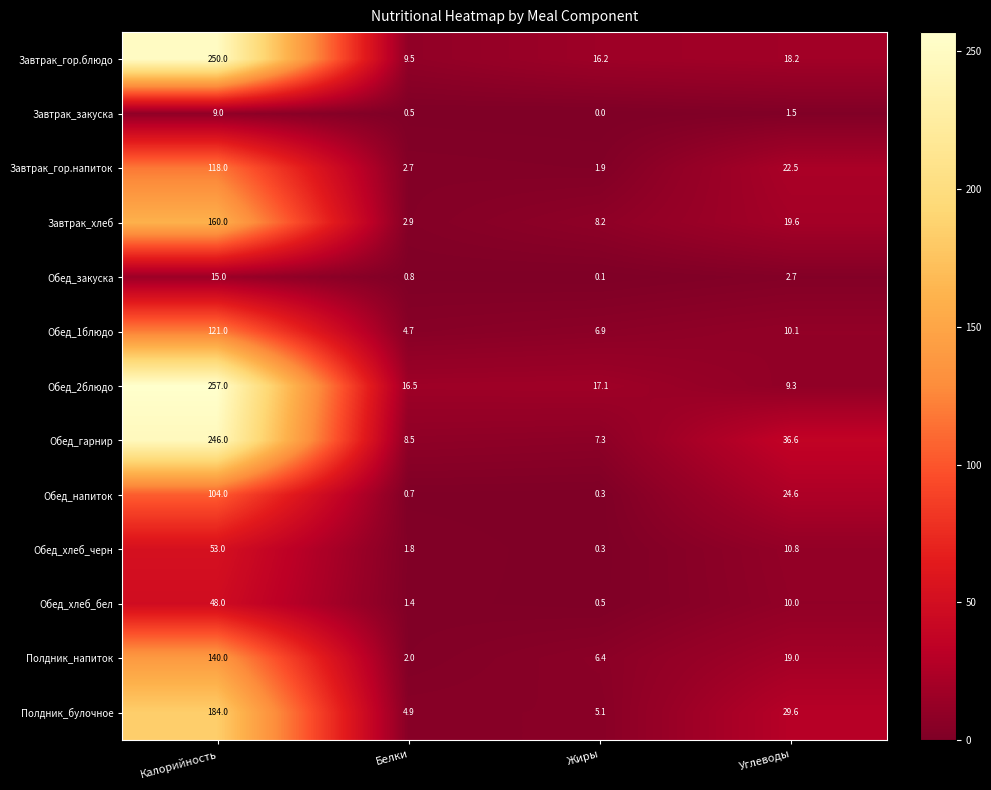

What is the minimum value for Завтрак_гор.напиток?

1.9